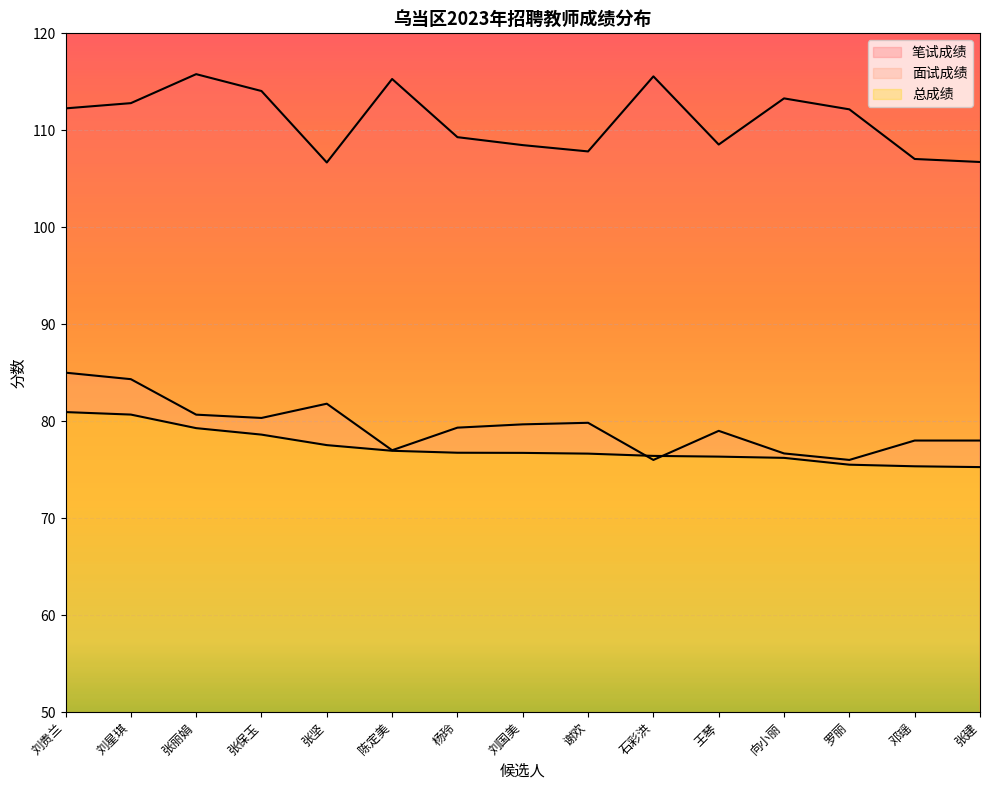

What is the value of the 面试成绩 point at the 1st from the left?

85.0